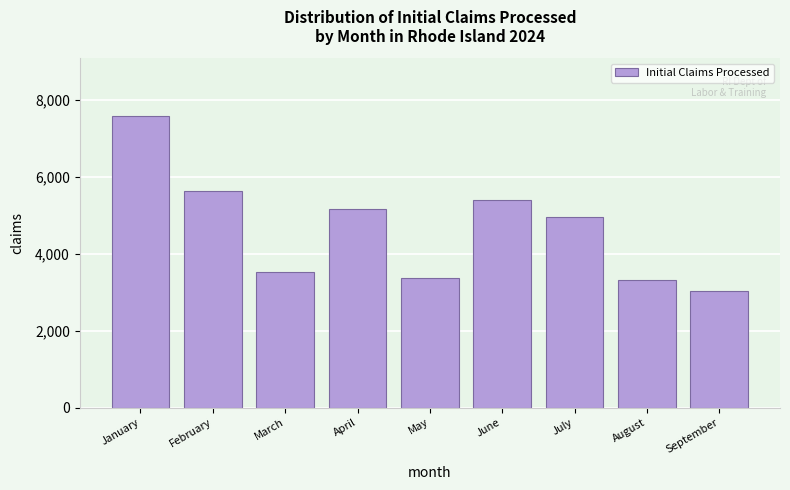

Reading right to left, transcribe all the data shown in this chart.

3037	3306	4955	5400	3368	5149	3531	5636	7561